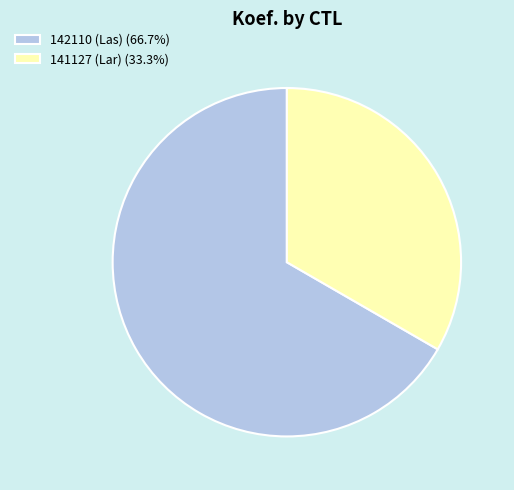

Combined, do 141127 (Lar) (33.3%) and 142110 (Las) (66.7%) account for over 50%?

Yes